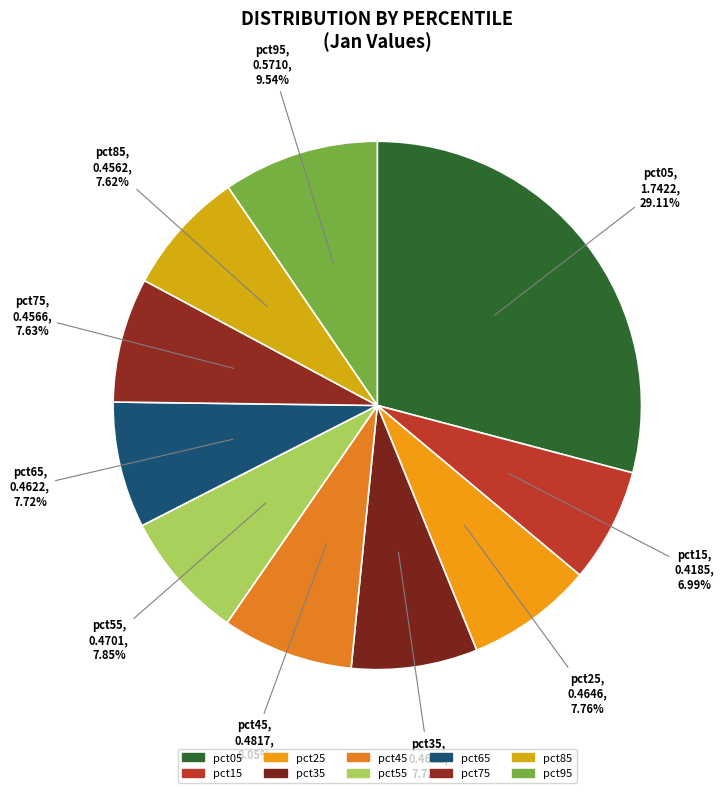

Which has a higher value, pct15 or pct25?

pct25